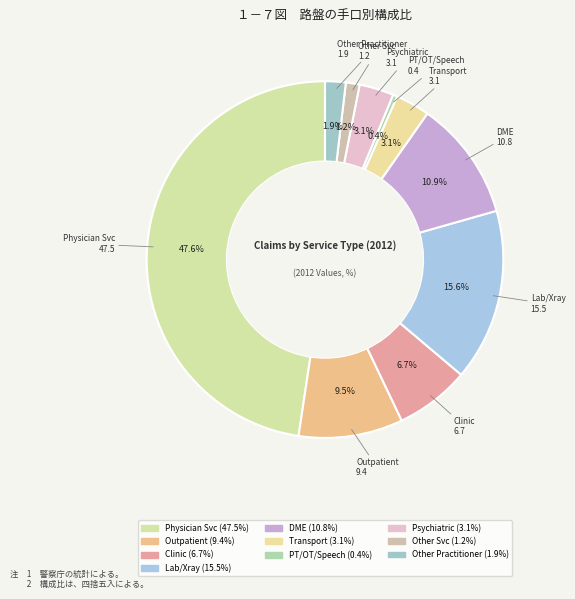

Between Clinic and PT/OT/Speech, which is larger?

Clinic